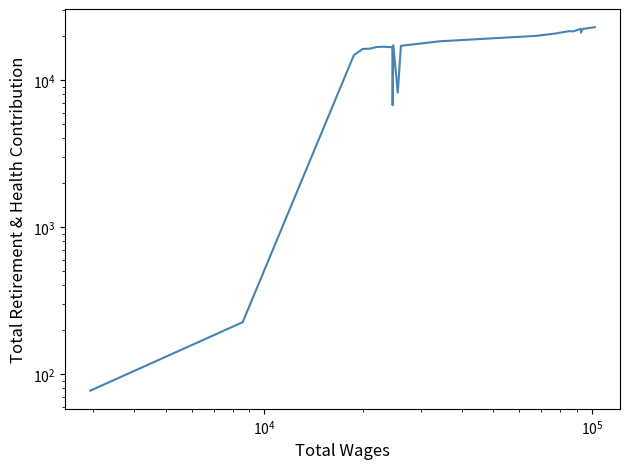

How many points are higher than both their immediate neighbors (excluding endpoints)?

4